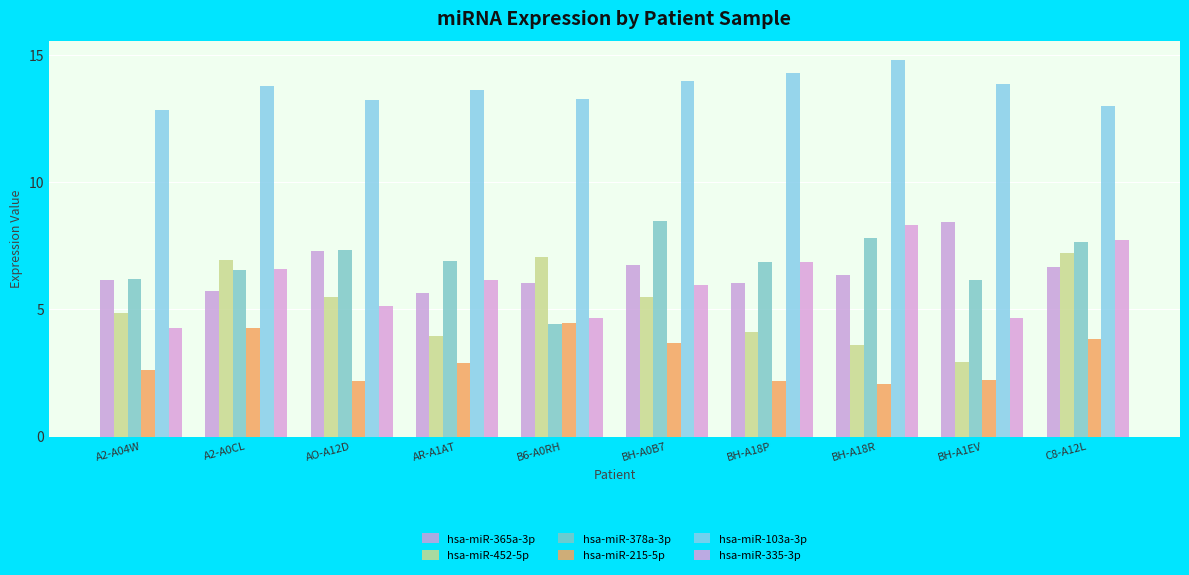

Reading left to right, extract all data points from this chart.

hsa-miR-365a-3p: A2-A04W=6.2	A2-A0CL=5.7	AO-A12D=7.3	AR-A1AT=5.6	B6-A0RH=6.1	BH-A0B7=6.7	BH-A18P=6.0	BH-A18R=6.4	BH-A1EV=8.4	C8-A12L=6.7
hsa-miR-452-5p: A2-A04W=4.9	A2-A0CL=6.9	AO-A12D=5.5	AR-A1AT=4.0	B6-A0RH=7.1	BH-A0B7=5.5	BH-A18P=4.1	BH-A18R=3.6	BH-A1EV=2.9	C8-A12L=7.2
hsa-miR-378a-3p: A2-A04W=6.2	A2-A0CL=6.6	AO-A12D=7.3	AR-A1AT=6.9	B6-A0RH=4.4	BH-A0B7=8.5	BH-A18P=6.9	BH-A18R=7.8	BH-A1EV=6.2	C8-A12L=7.6
hsa-miR-215-5p: A2-A04W=2.6	A2-A0CL=4.3	AO-A12D=2.2	AR-A1AT=2.9	B6-A0RH=4.4	BH-A0B7=3.7	BH-A18P=2.2	BH-A18R=2.1	BH-A1EV=2.2	C8-A12L=3.8
hsa-miR-103a-3p: A2-A04W=12.8	A2-A0CL=13.8	AO-A12D=13.3	AR-A1AT=13.6	B6-A0RH=13.3	BH-A0B7=14.0	BH-A18P=14.3	BH-A18R=14.8	BH-A1EV=13.9	C8-A12L=13.0
hsa-miR-335-3p: A2-A04W=4.3	A2-A0CL=6.6	AO-A12D=5.1	AR-A1AT=6.2	B6-A0RH=4.7	BH-A0B7=6.0	BH-A18P=6.9	BH-A18R=8.3	BH-A1EV=4.7	C8-A12L=7.7